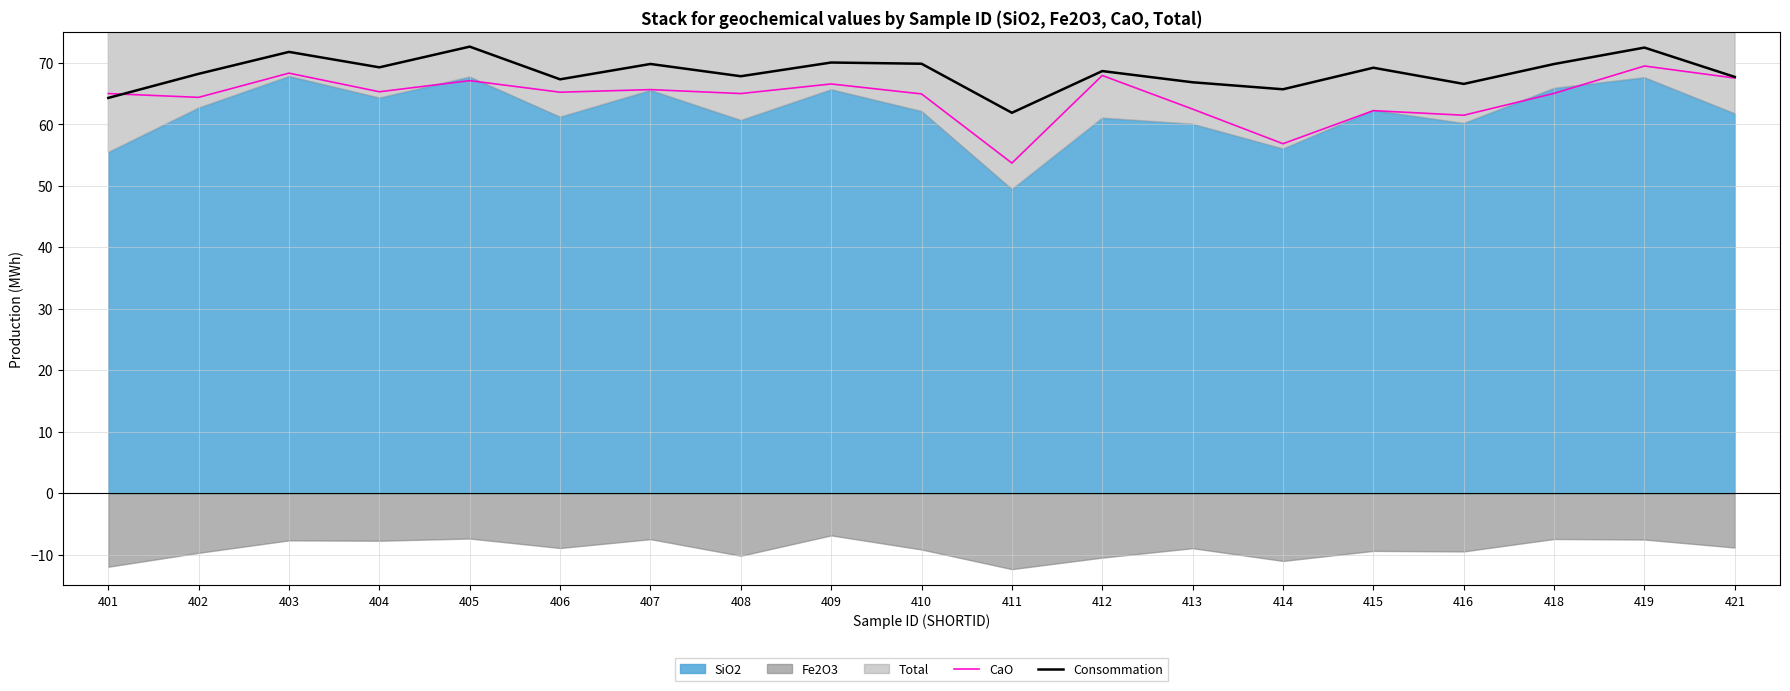

True or false: CaO and Consommation cross at least once.

True